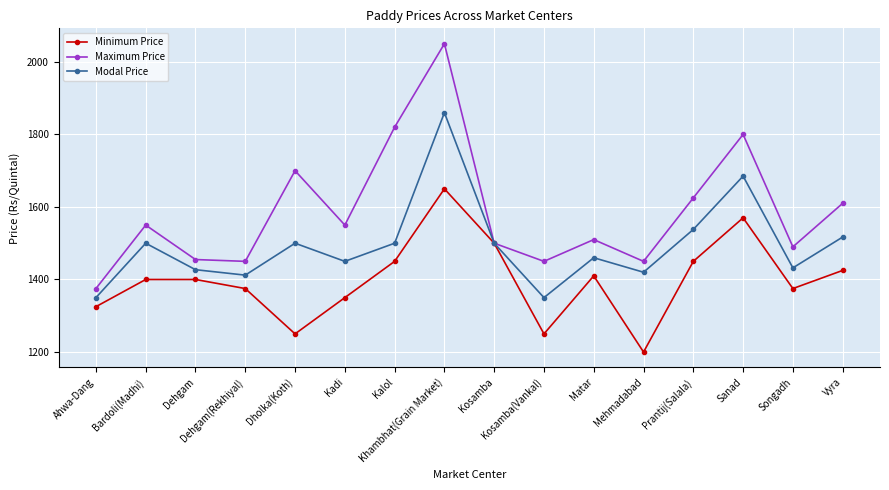

The value of Maximum Price at Kalol is 559. True or false?

False